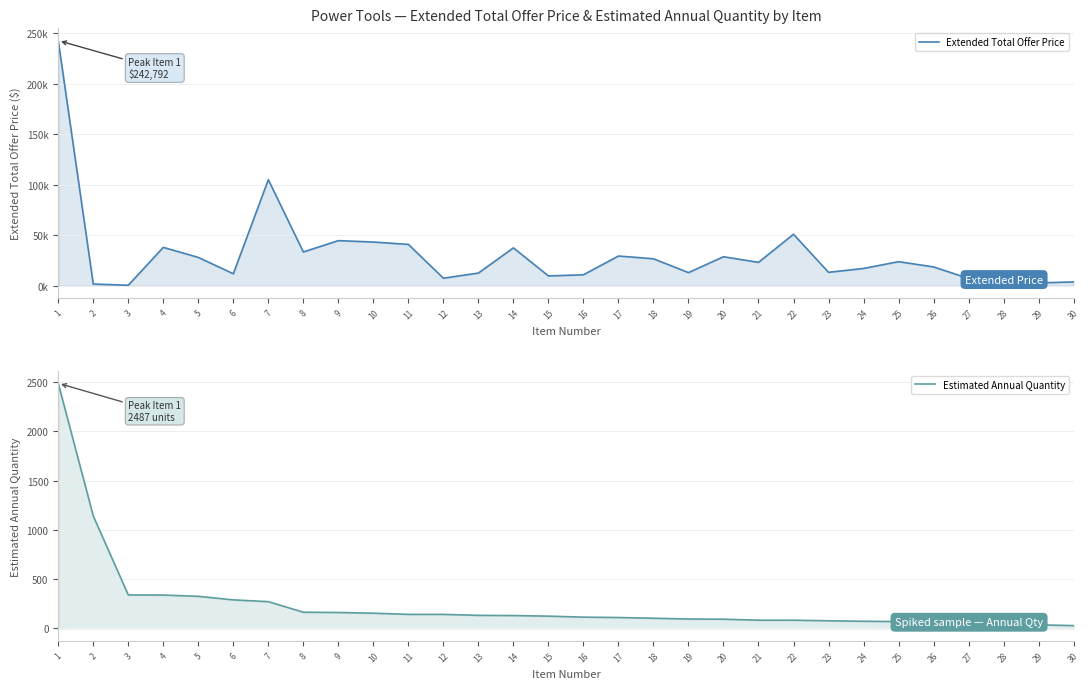

True or false: Extended Total Offer Price and Estimated Annual Quantity cross at least once.

False